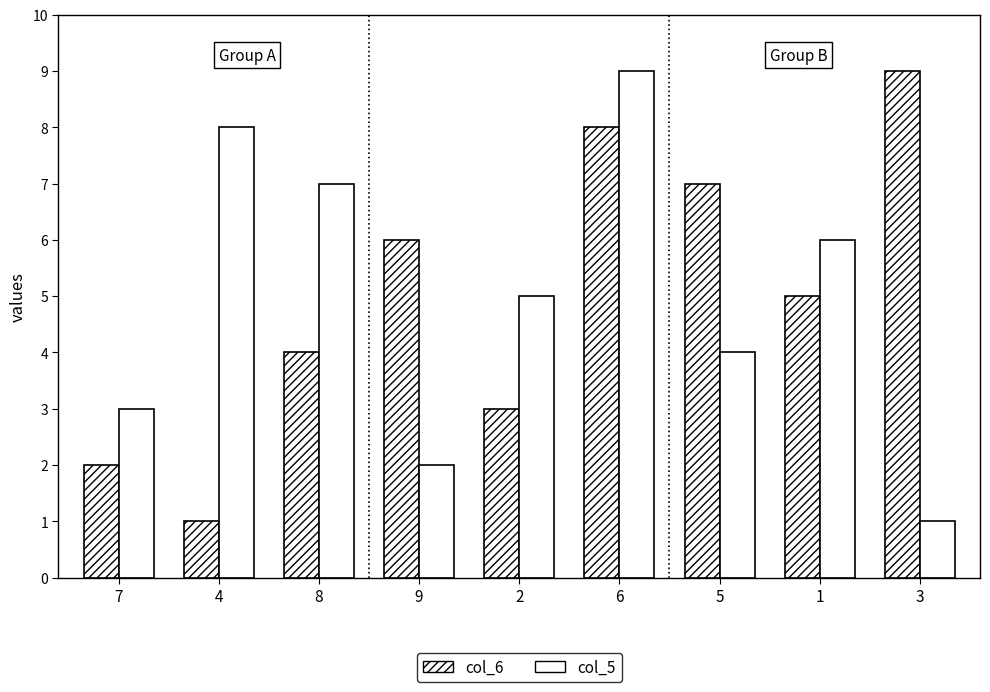

Count the number of data series in this chart.

2